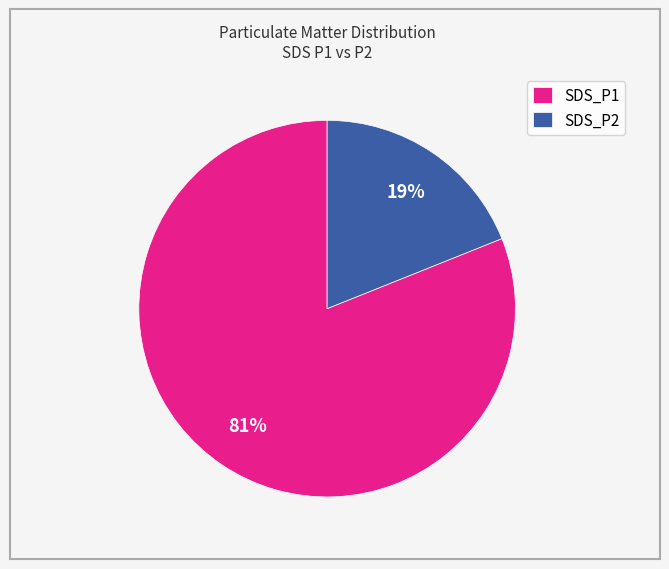

Does any single category account for the majority?

Yes